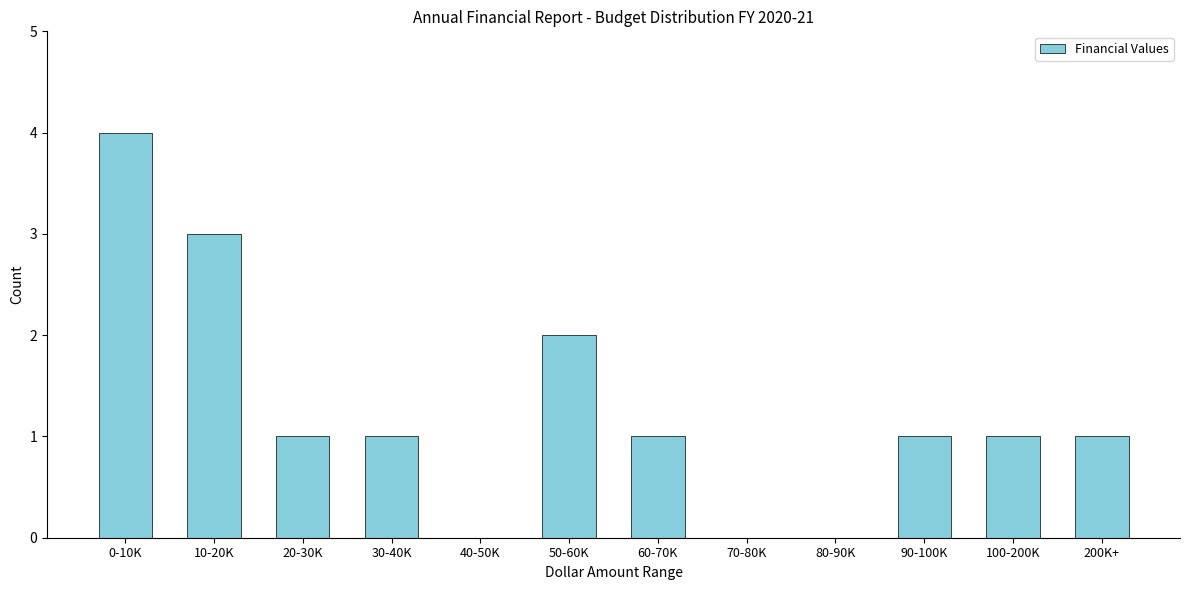

Reading left to right, list all the values displayed in this chart.

0-10K=4	10-20K=3	20-30K=1	30-40K=1	40-50K=0	50-60K=2	60-70K=1	70-80K=0	80-90K=0	90-100K=1	100-200K=1	200K+=1